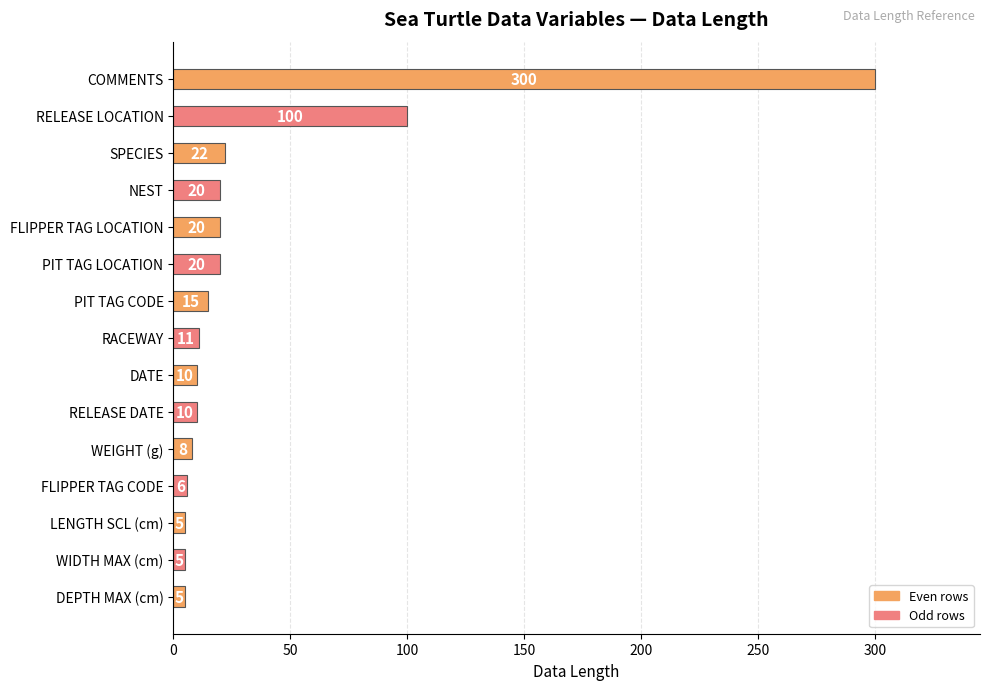

What is the average value?

37